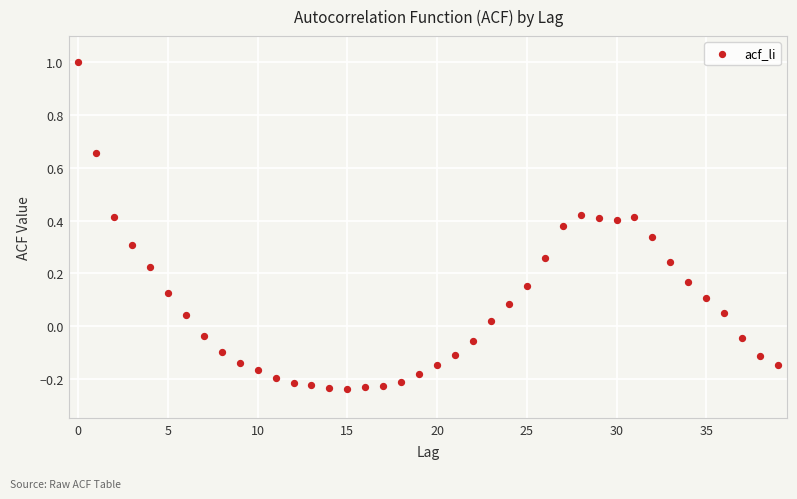

What is the range of Y values (max minus min)?

1.2